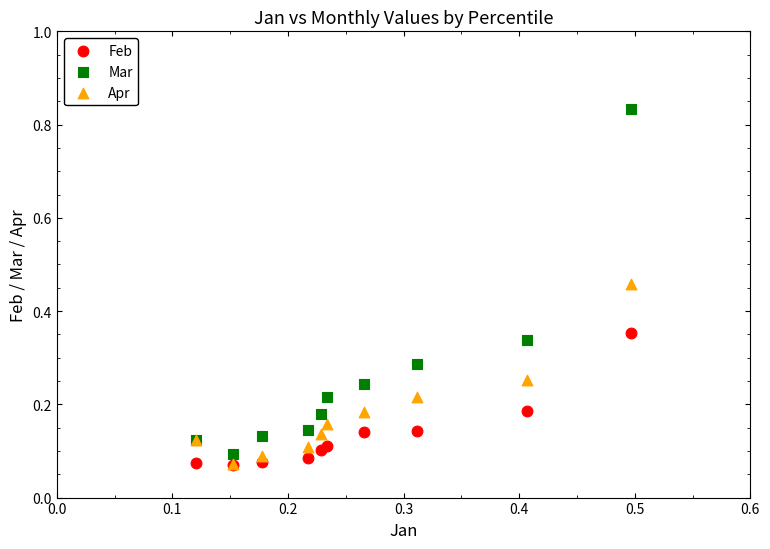

Which series has the widest spread of Y values?

Mar